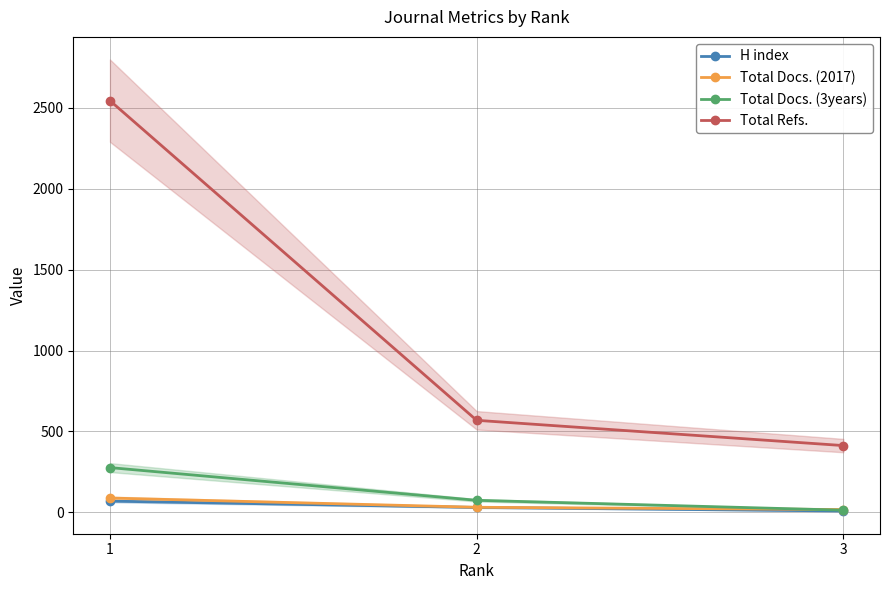

What is the difference between the maximum and minimum values in the Total Docs. (3years) series?

263